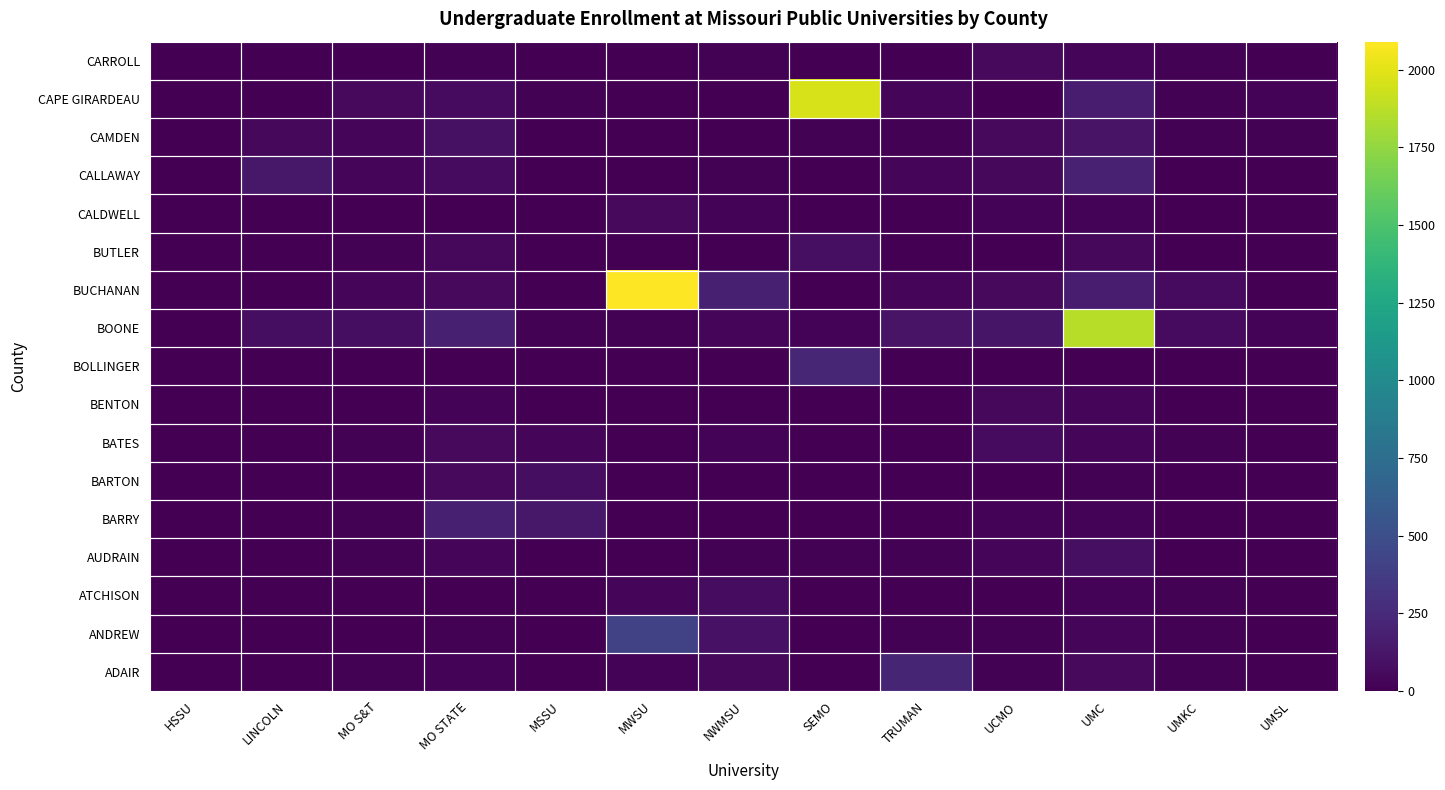

What is the total value across all series at MWSU?

2635